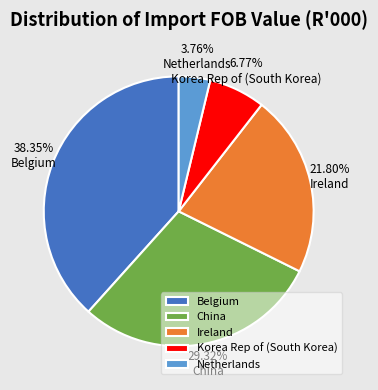

Which has a higher value, Ireland or Belgium?

Belgium